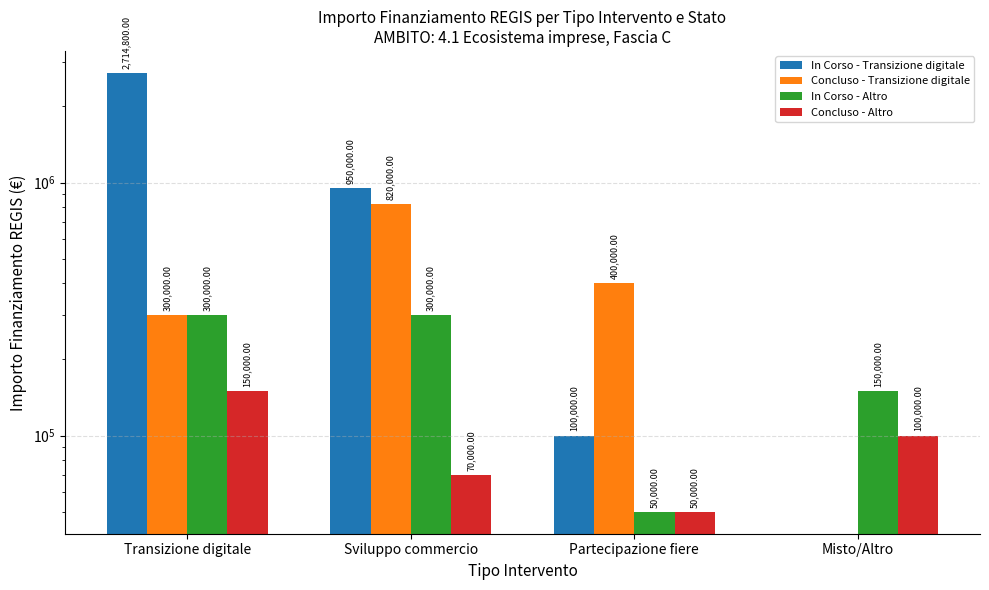

What is the spread (max minus min) of values at Sviluppo commercio?

880000